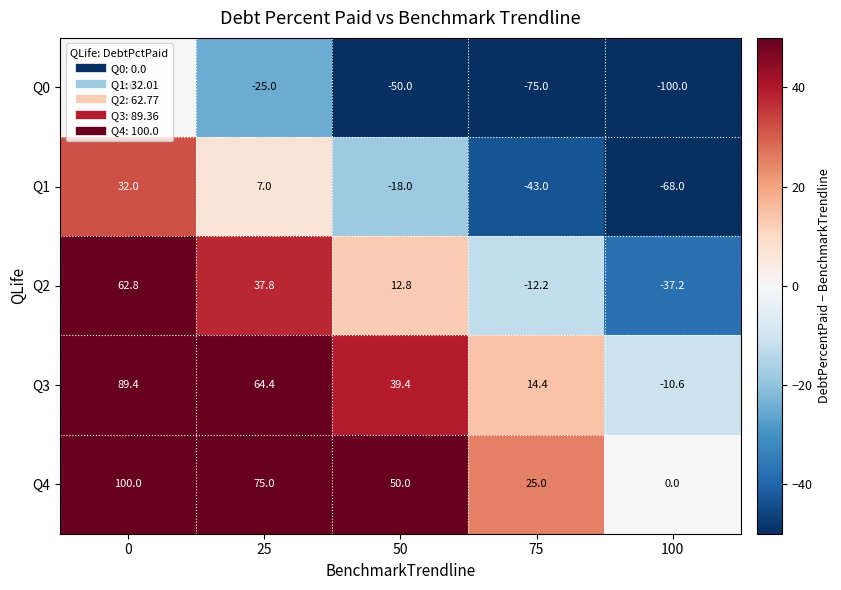

The Q0 series shows 0.0 at 0. True or false?

True